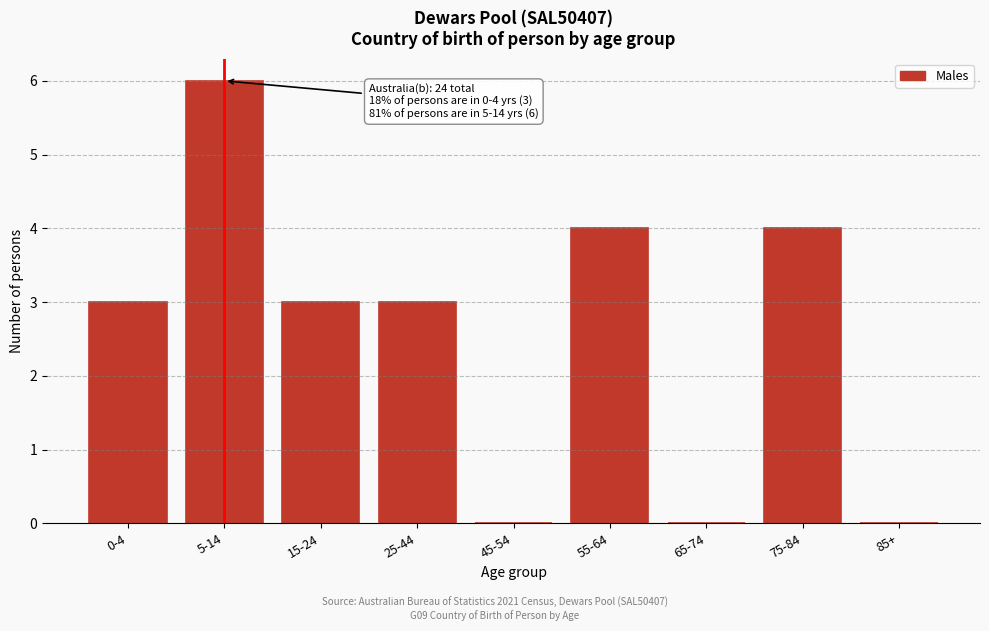

Reading right to left, extract all data points from this chart.

85+=0	75-84=4	65-74=0	55-64=4	45-54=0	25-44=3	15-24=3	5-14=6	0-4=3